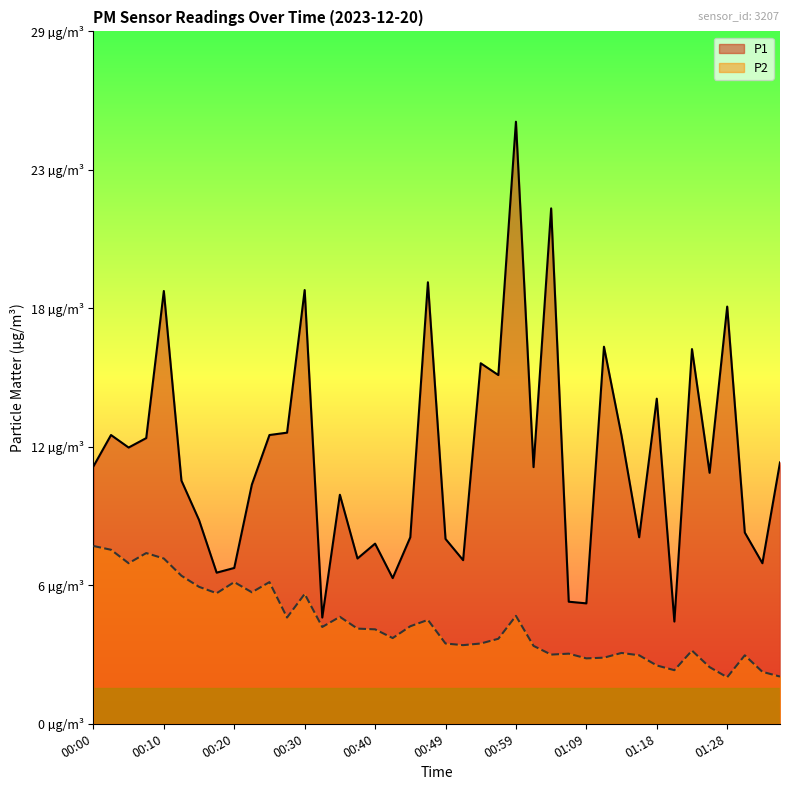

Where is P2 nearest to the value 4?

00:40